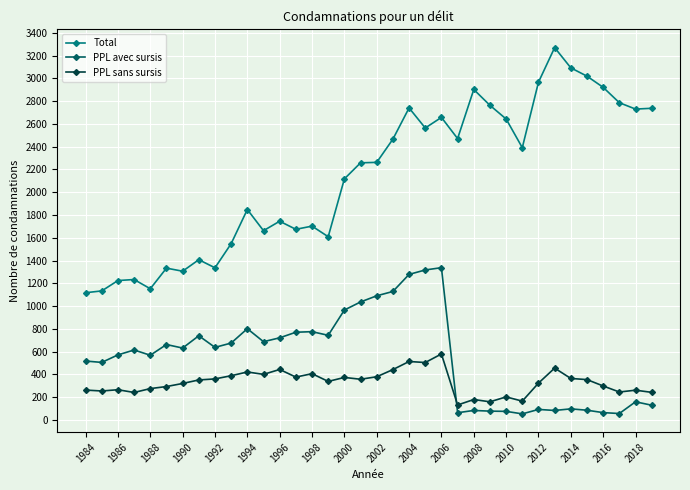

True or false: PPL sans sursis has more than 1 points higher than both neighbors.

True